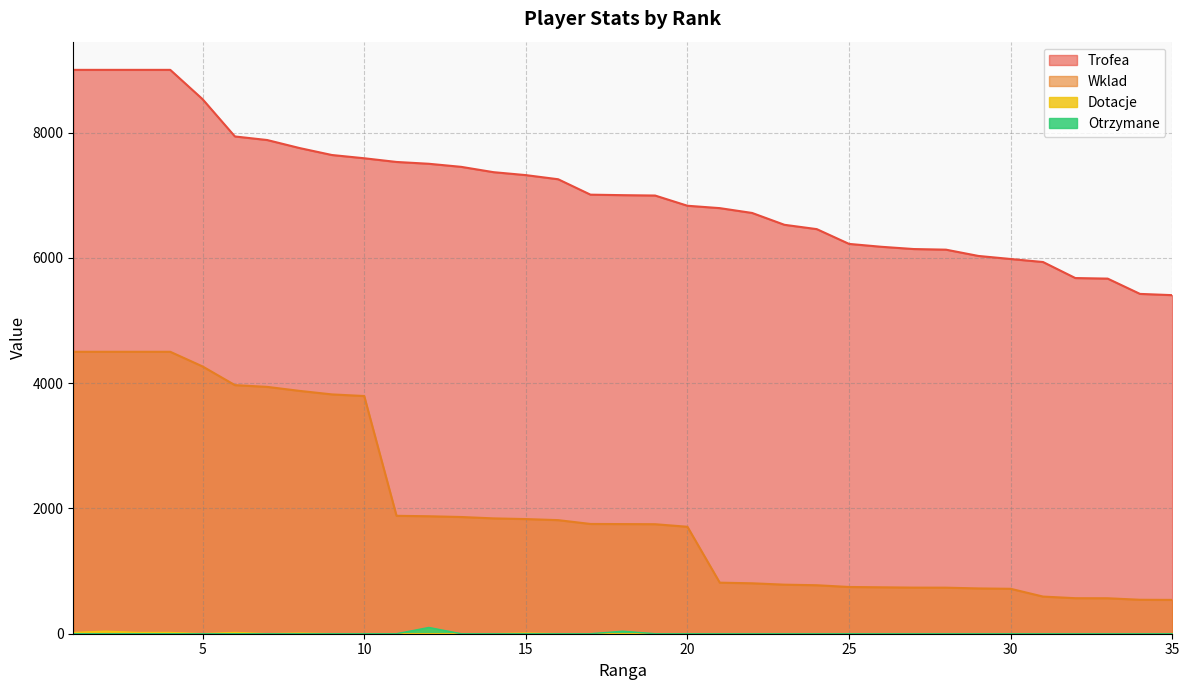

At which label does Wklad first exceed 1750?

1